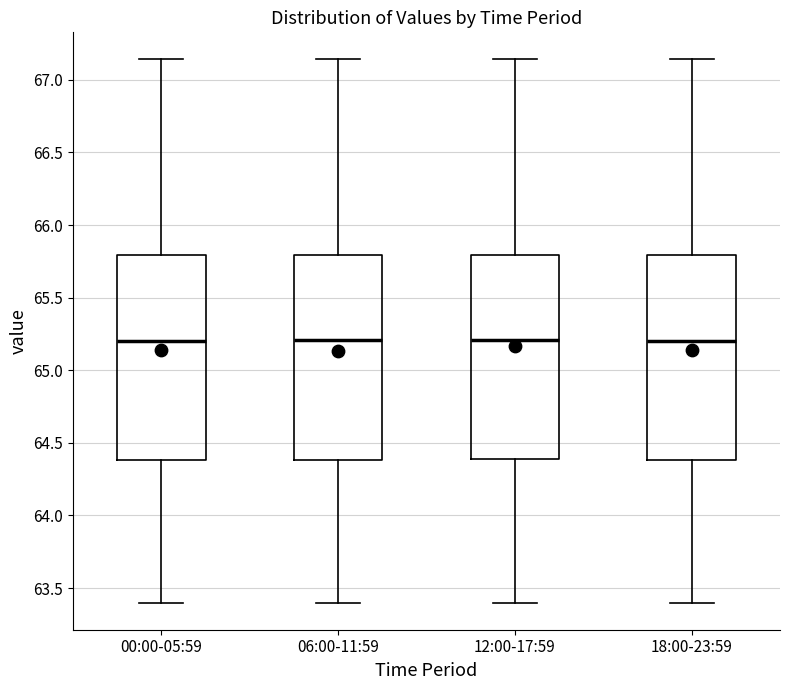

Reading left to right, transcribe this box plot: for each box, give where its median line is, the range the box spans, and where its two whiskers end, as read against the y-axis. The values are not printed on the chart, so give them approximately, as read against the axis.

00:00-05:59: median 65.20, box 64.40 to 65.80, whiskers 63.40 to 67.15
06:00-11:59: median 65.20, box 64.40 to 65.80, whiskers 63.40 to 67.15
12:00-17:59: median 65.20, box 64.40 to 65.80, whiskers 63.40 to 67.15
18:00-23:59: median 65.20, box 64.40 to 65.80, whiskers 63.40 to 67.15